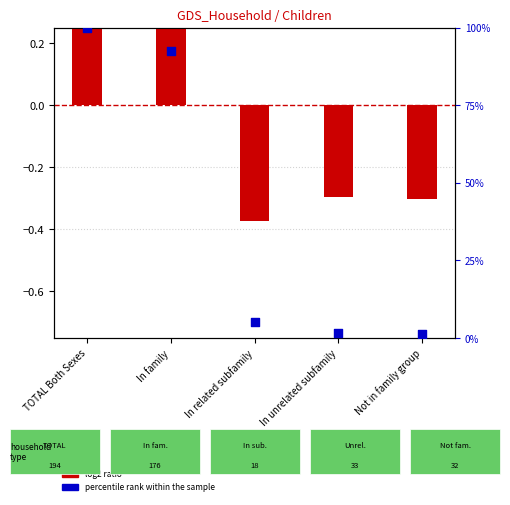

At which category is the sum across all series the highest?

TOTAL Both Sexes